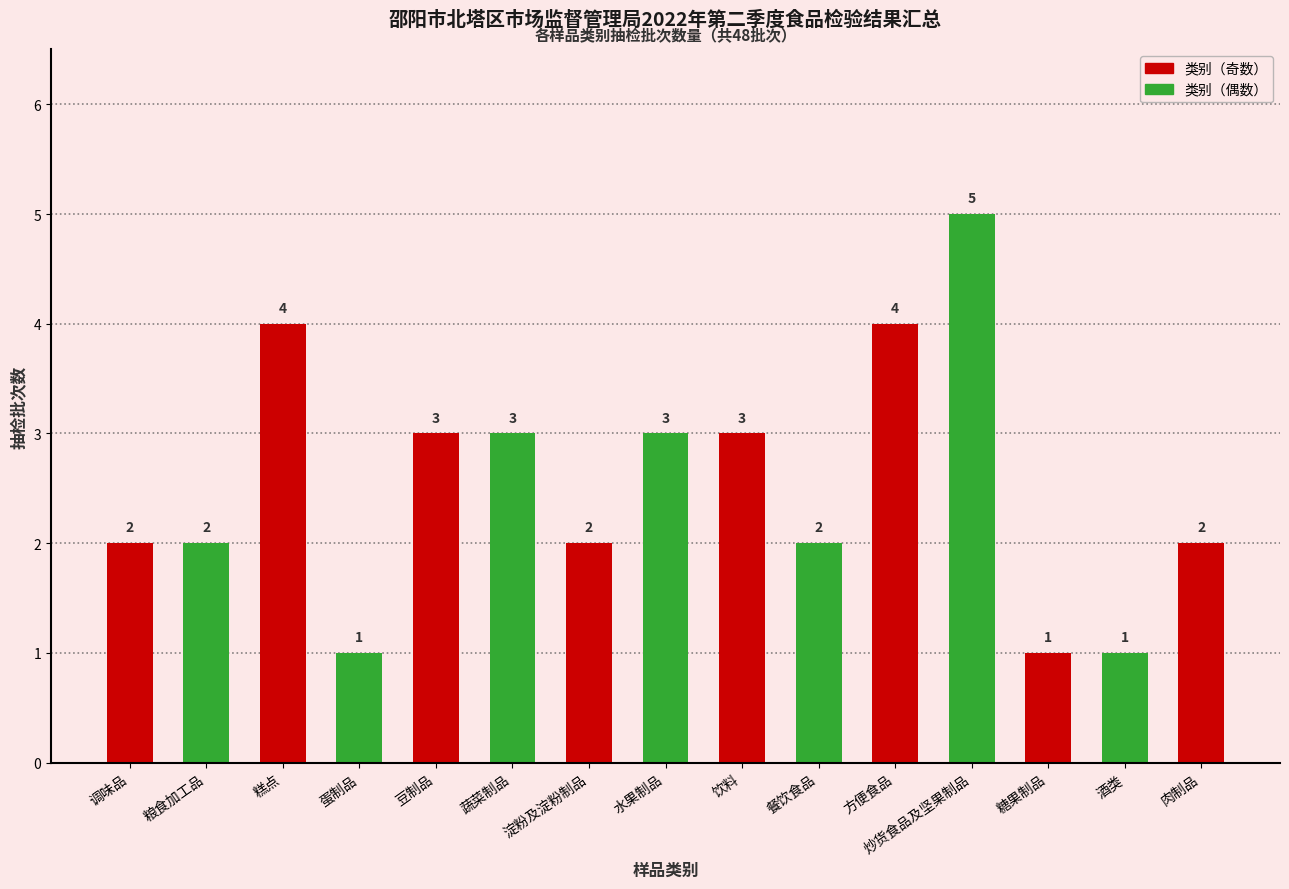

Read the value at 饮料.

3